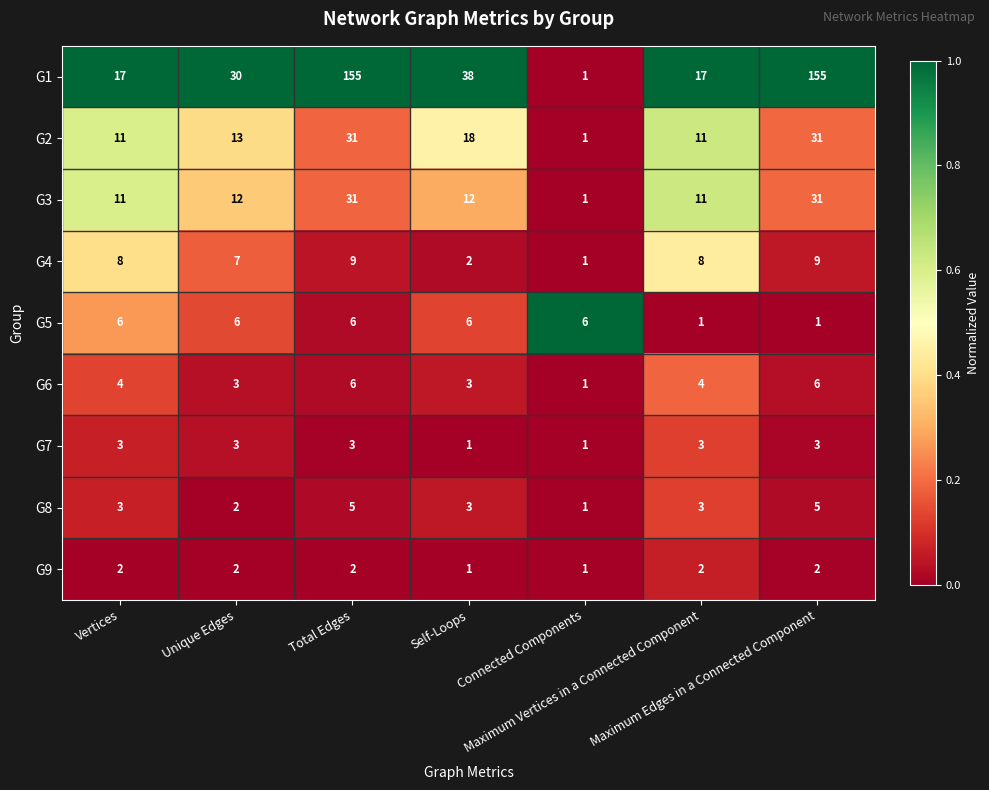

What is the average value of the G6 series?

4